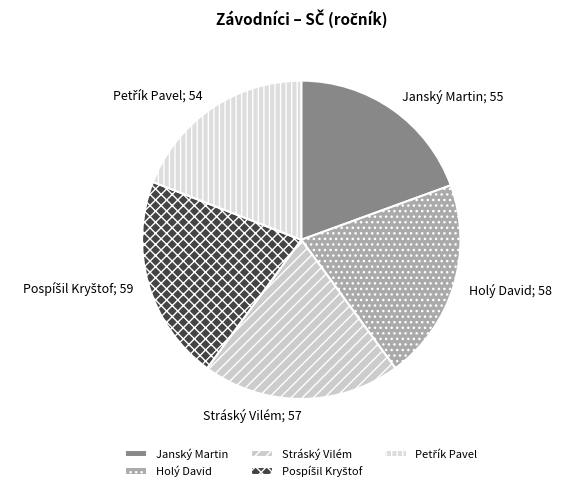

Rank the categories by value from lowest to highest.

Petřík Pavel, Janský Martin, Stráský Vilém, Holý David, Pospíšil Kryštof